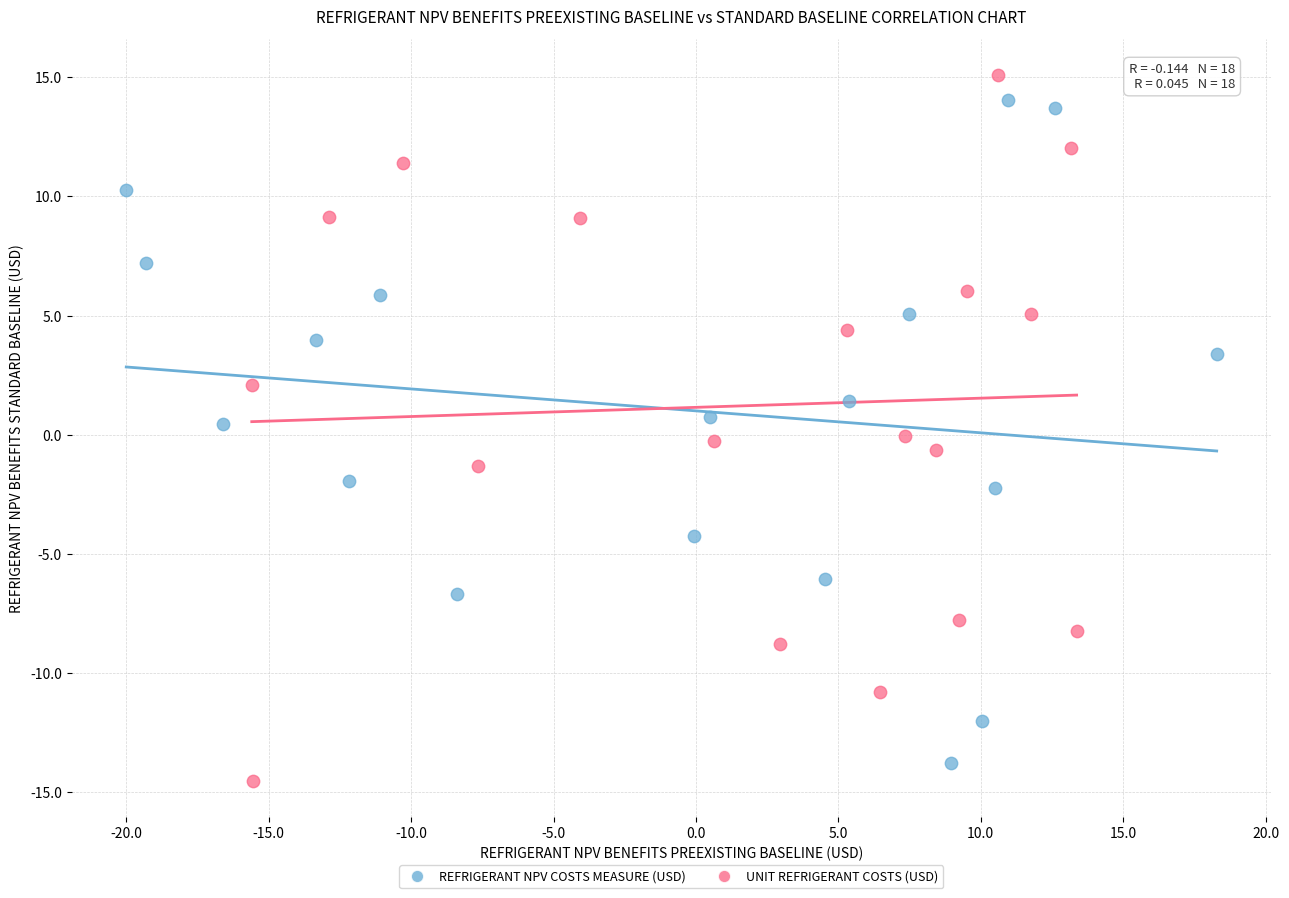

Which series contains the lowest Y value?

UNIT REFRIGERANT COSTS (USD)